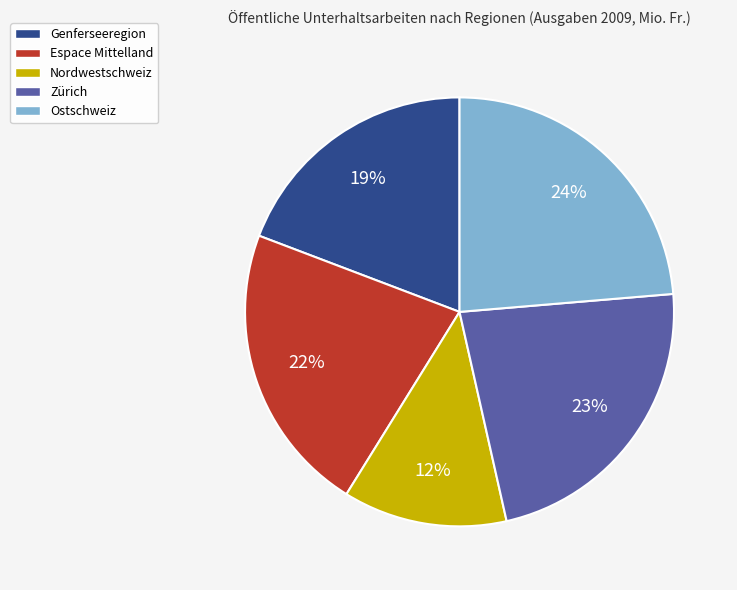

What is the ratio of the value at Genferseeregion to the value at Espace Mittelland?

0.9